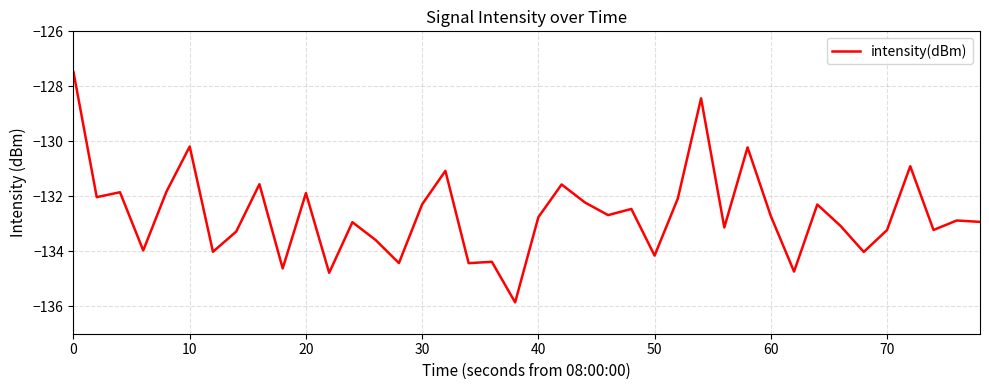

What is the maximum value shown in the chart?

-127.5